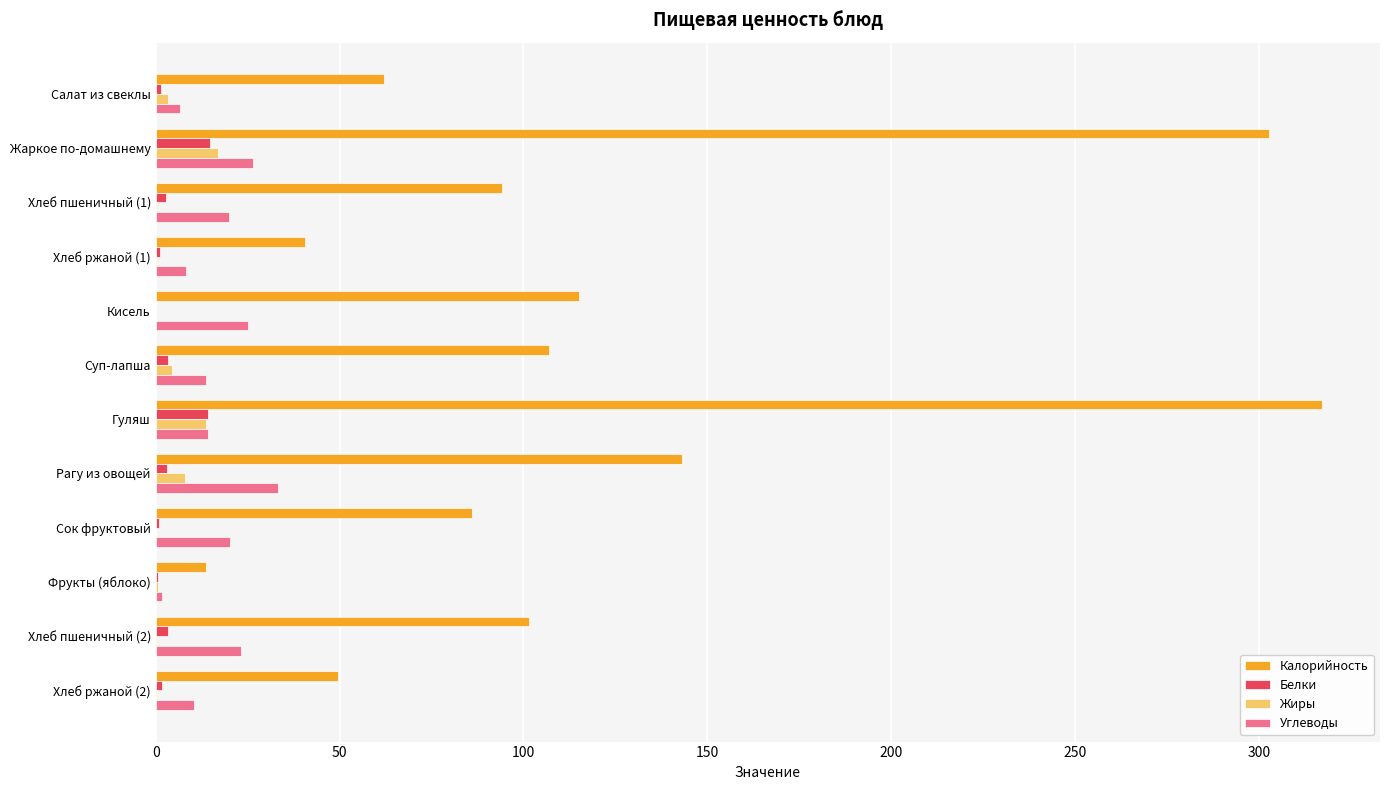

Between Жаркое по-домашнему and Кисель, which series saw the biggest shift?

Калорийность